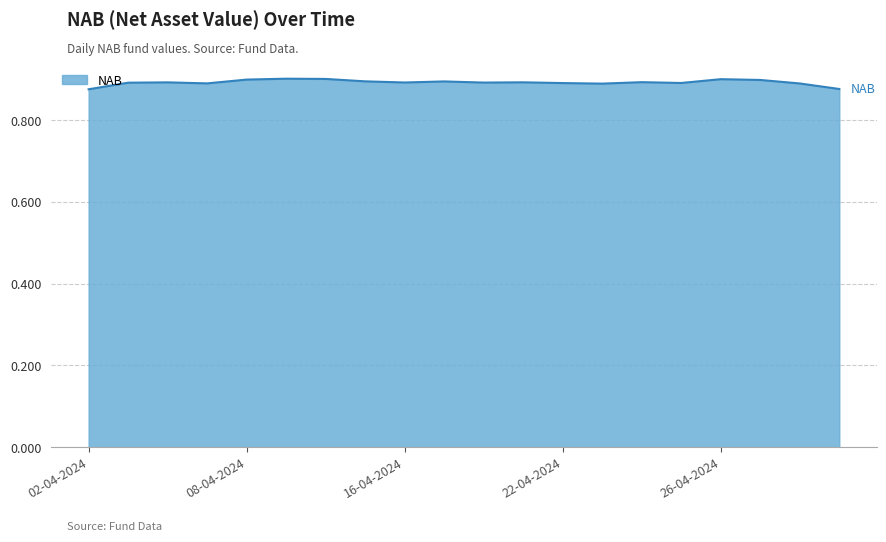

How many lines are shown in the chart?

1